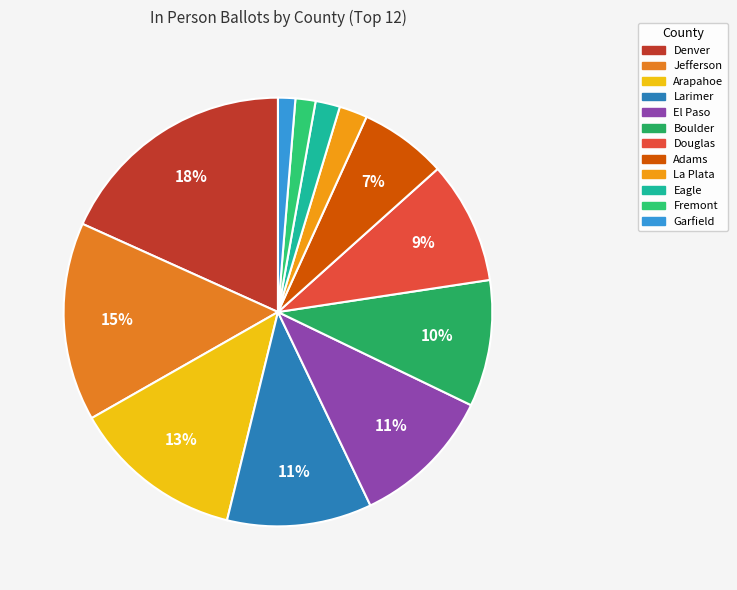

True or false: Arapahoe accounts for 26% of the total.

False